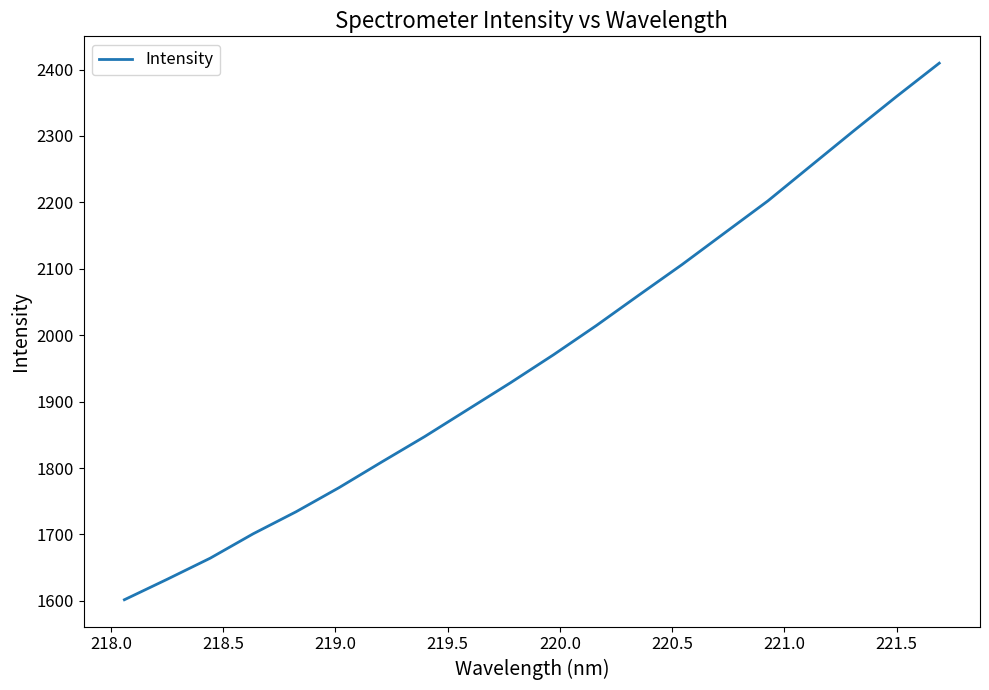

True or false: the data has more than 0 interior local peaks.

False